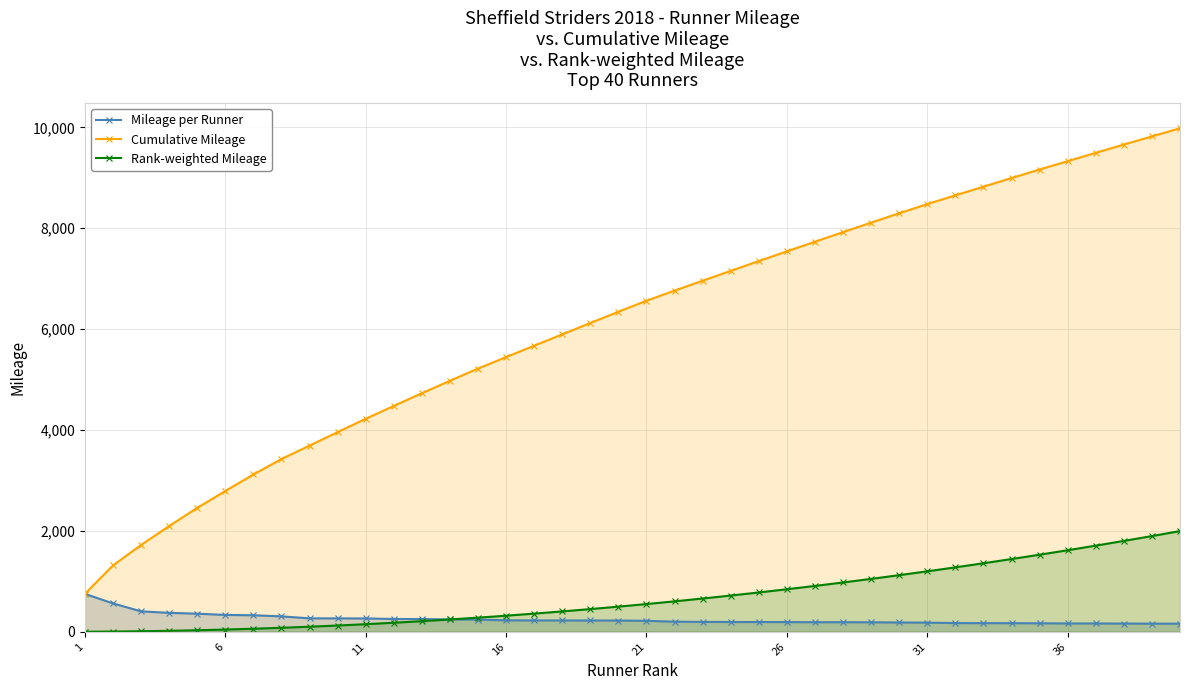

What are all the series names shown in the legend?

Mileage per Runner, Cumulative Mileage, Rank-weighted Mileage